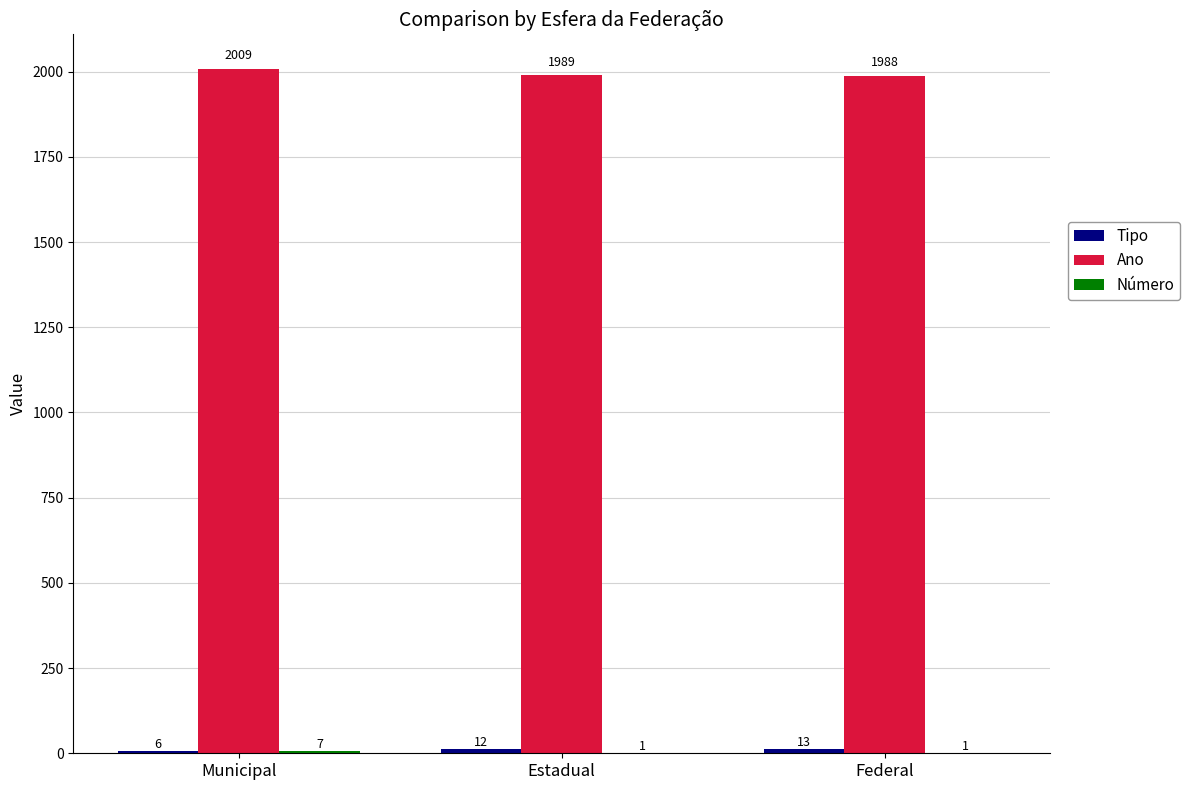

Is it true that Ano equals 2827 at Municipal?

False